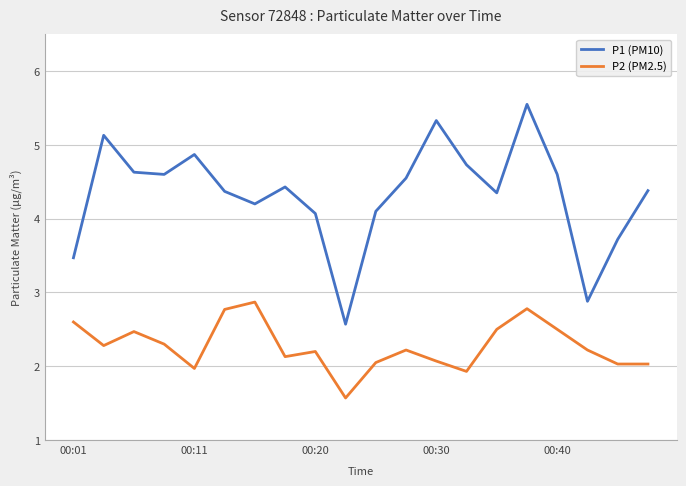

What are all the series names shown in the legend?

P1 (PM10), P2 (PM2.5)